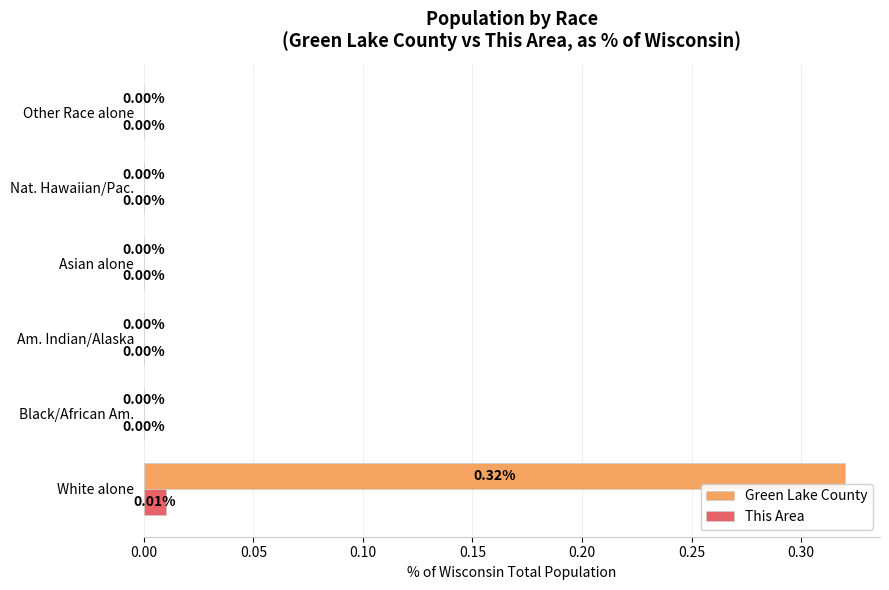

Count the Green Lake County values in the range 0 to 1.

6